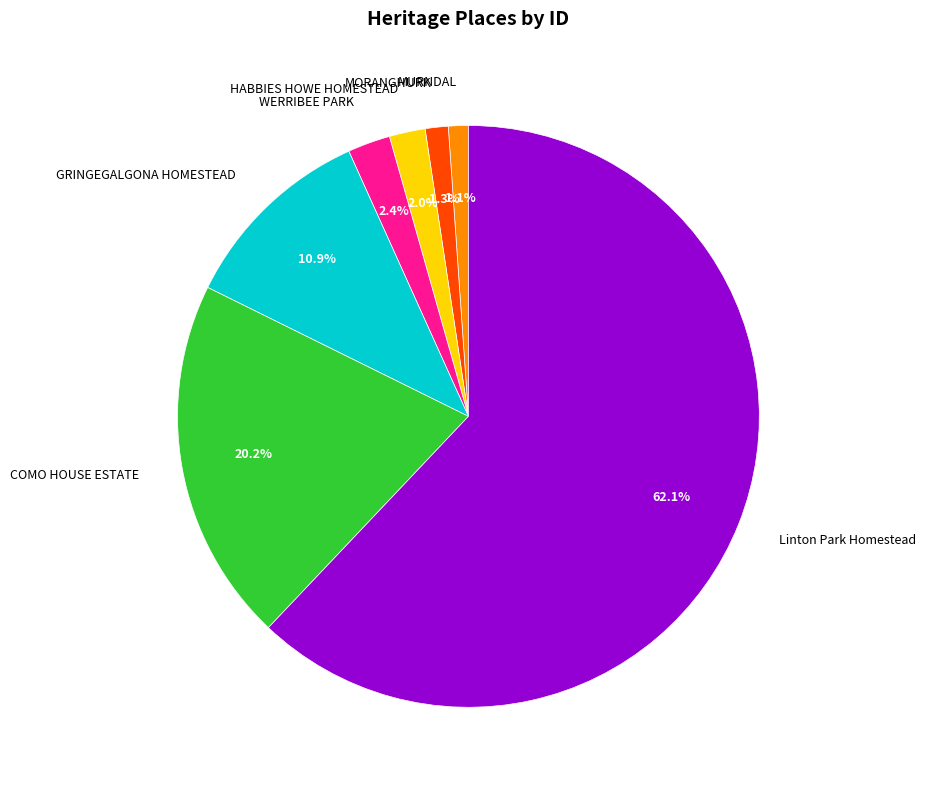

How many segments does this pie chart have?

7